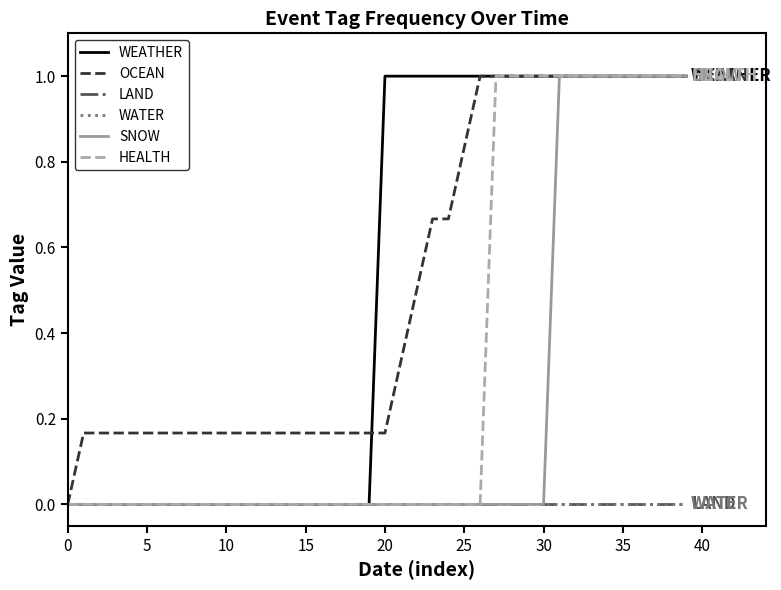

What is the average value of the OCEAN series?

0.5